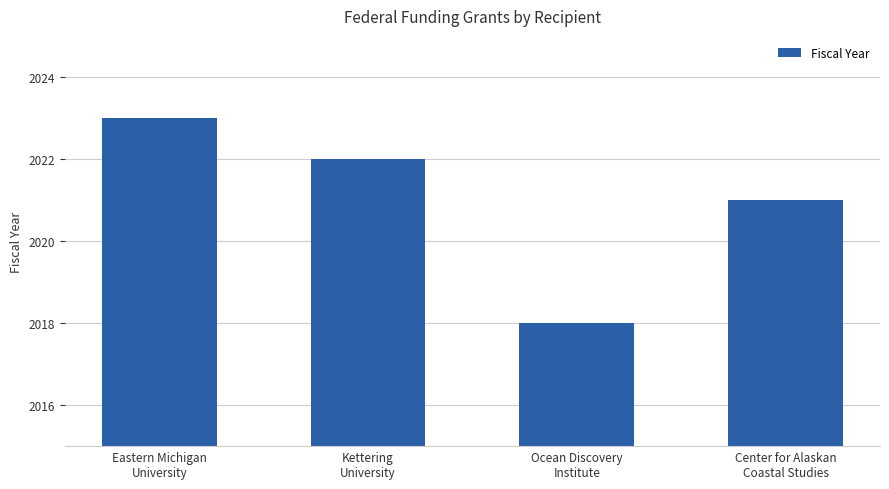

What is the minimum value shown in the chart?

2018